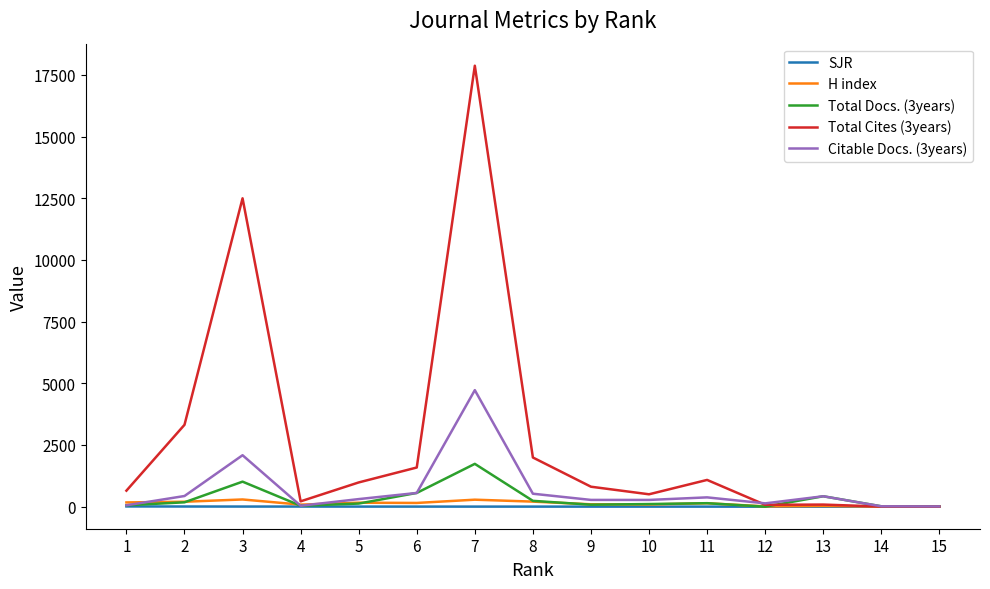

Which series has the widest spread of values?

Total Cites (3years)